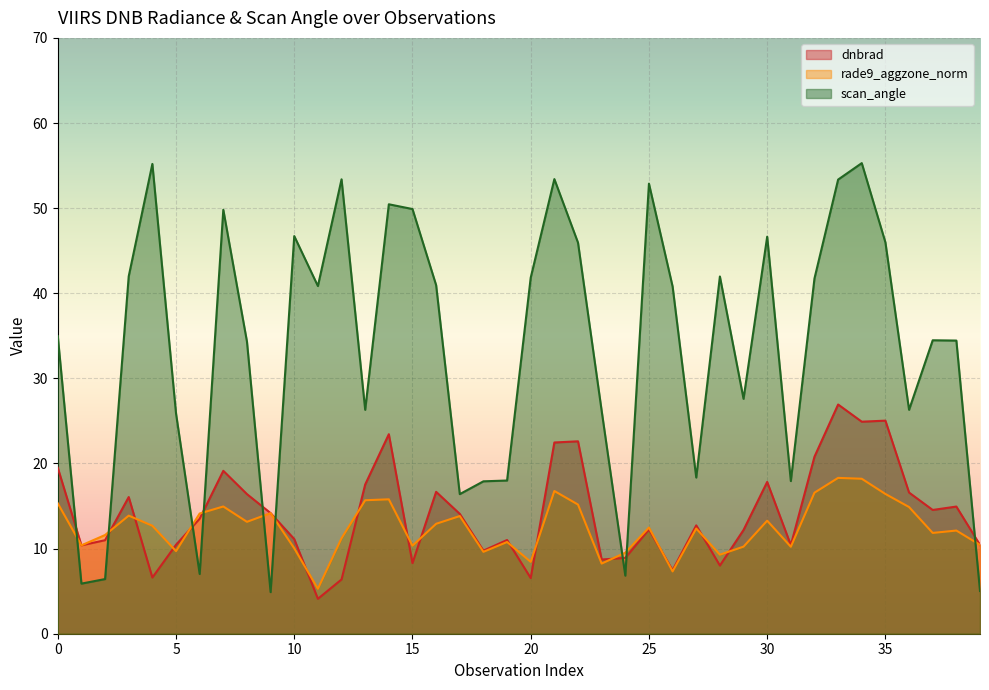

Does the chart display data point markers on the line(s)?

No